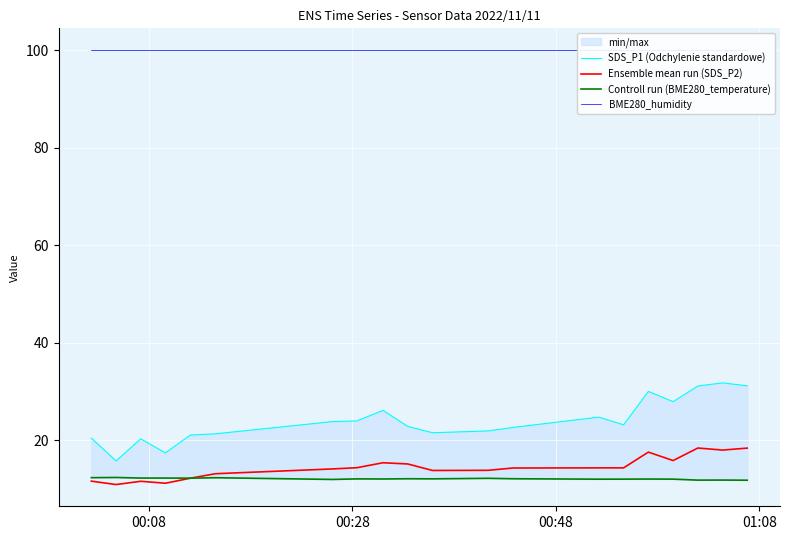

Reading left to right, what are all the values shown in this chart?

SDS_P1 (Odchylenie standardowe): 20.4	15.8	20.3	17.4	21.1	21.3	23.8	24.0	26.1	22.9	21.6	21.9	22.6	24.8	23.2	30.0	27.9	31.1	31.8	31.2
Ensemble mean run (SDS_P2): 11.6	10.9	11.6	11.2	12.2	13.2	14.1	14.4	15.4	15.2	13.8	13.8	14.3	14.3	14.3	17.6	15.8	18.4	18.0	18.4
Controll run (BME280_temperature): 12.3	12.4	12.3	12.3	12.2	12.3	12.0	12.1	12.1	12.1	12.1	12.2	12.1	12.0	12.0	12.1	12.0	11.8	11.8	11.8
BME280_humidity: 100.0	100.0	100.0	100.0	100.0	100.0	100.0	100.0	100.0	100.0	100.0	100.0	100.0	100.0	100.0	100.0	100.0	100.0	100.0	100.0